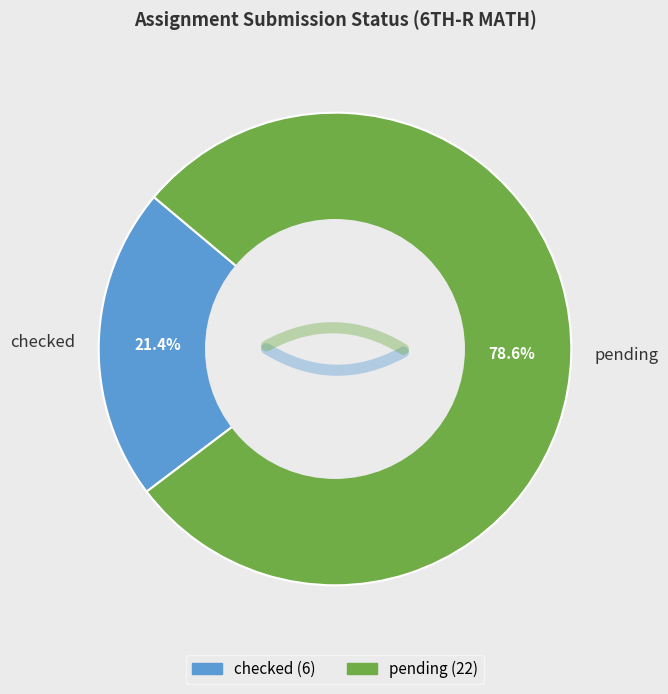

Which slice is the largest?

pending